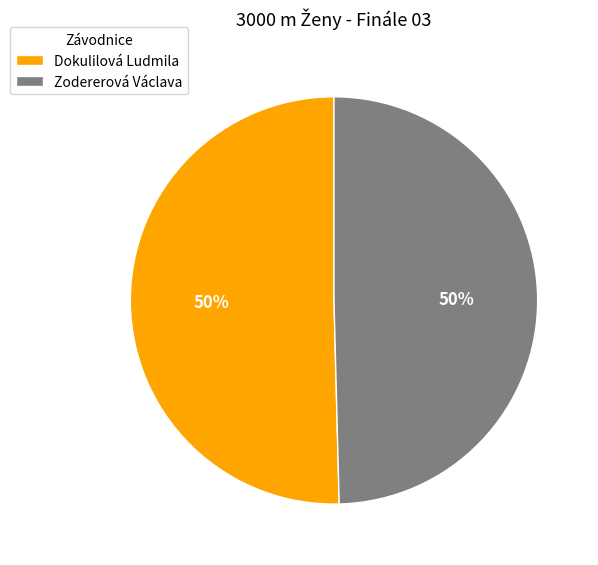

To the nearest percent, what is the average slice percentage?

50%